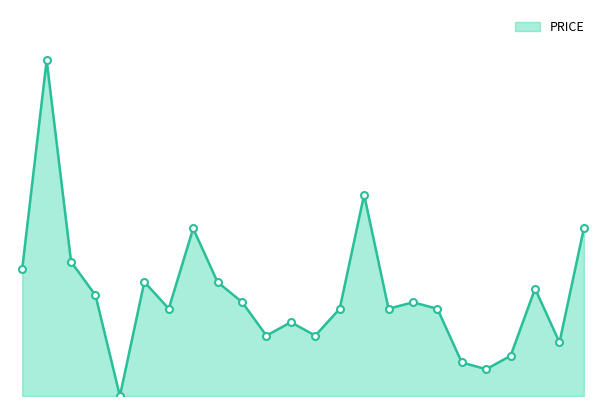

Does the chart display data point markers on the line(s)?

No